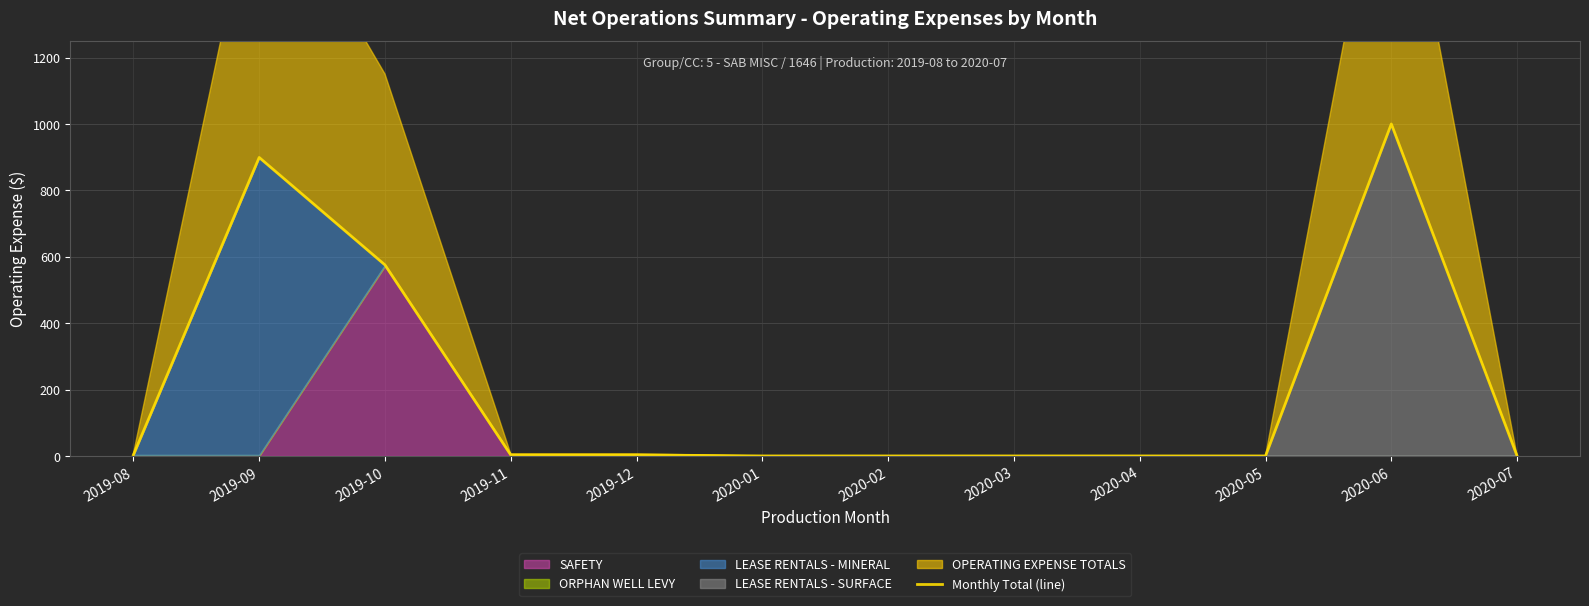

True or false: there are more than 1 points higher than both neighbors.

True